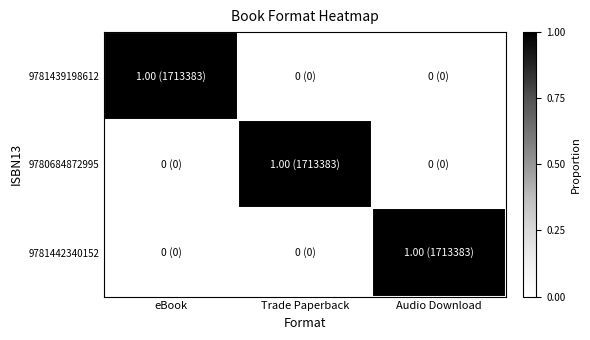

What is the total value across all series at eBook?

1